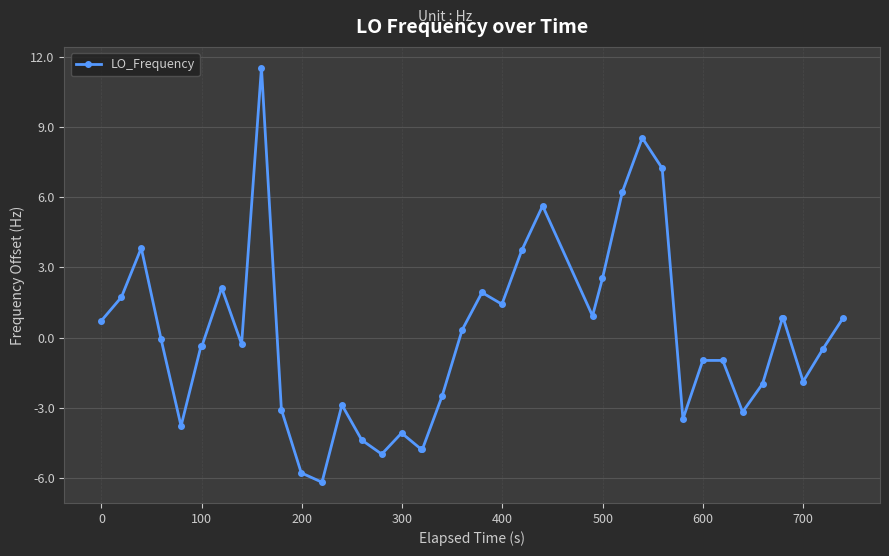

How many distinct data groups are displayed?

1